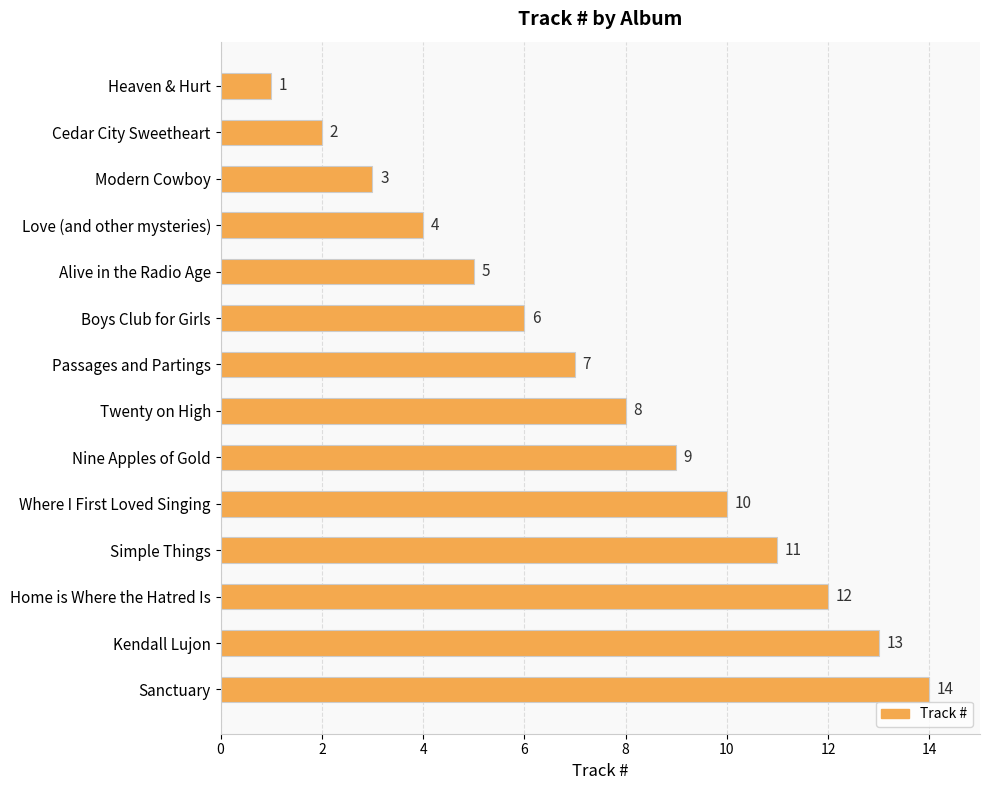

Count the number of categories in the chart.

14